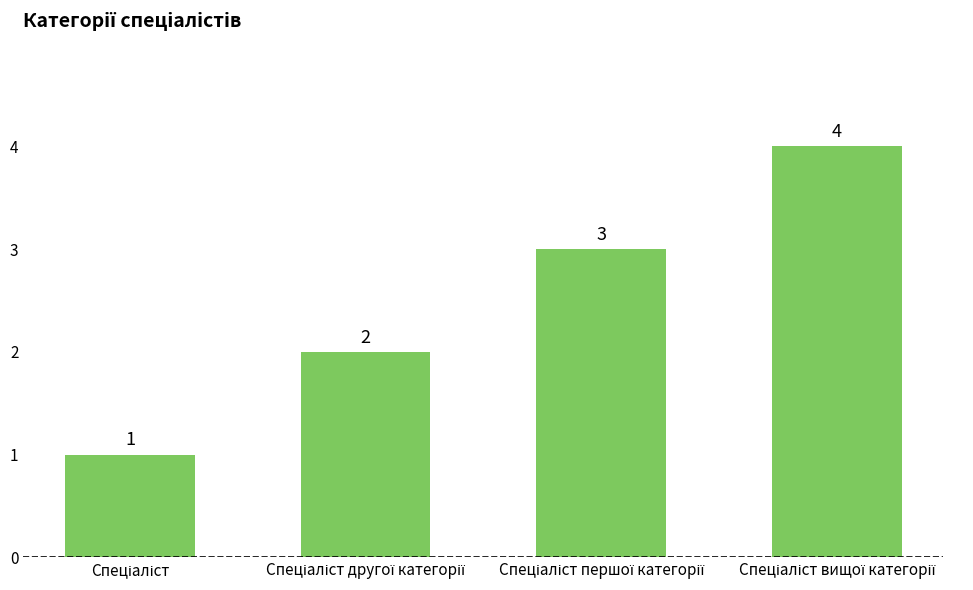

What is the greatest value displayed?

4